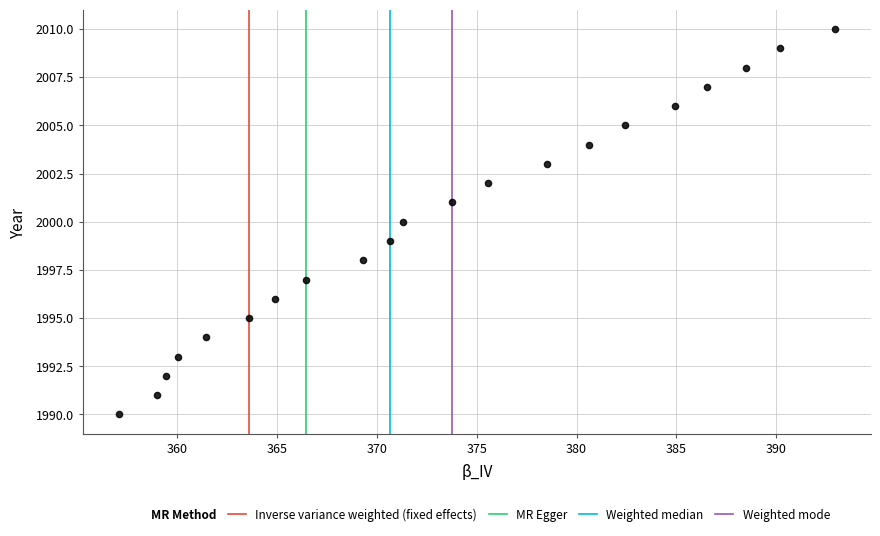

What is the range of Y values (max minus min)?

20